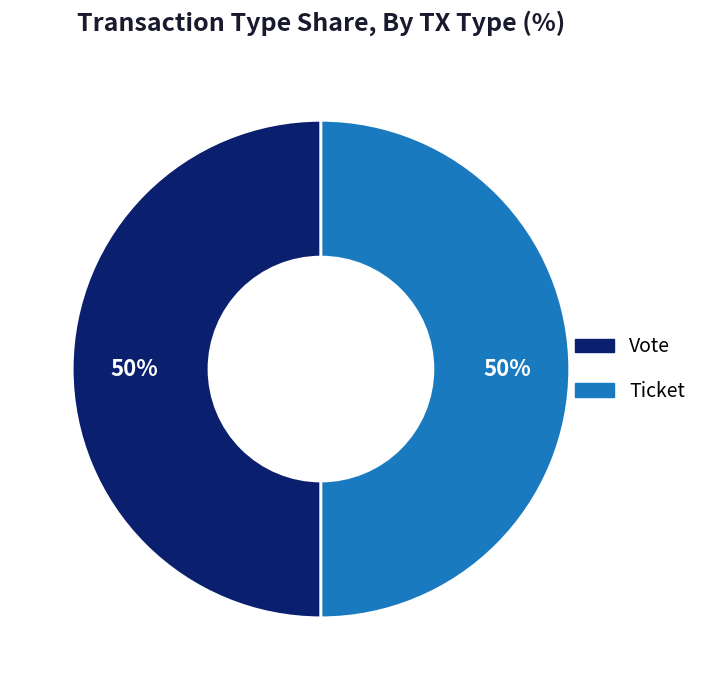

The Vote slice represents 56% of the pie. True or false?

False